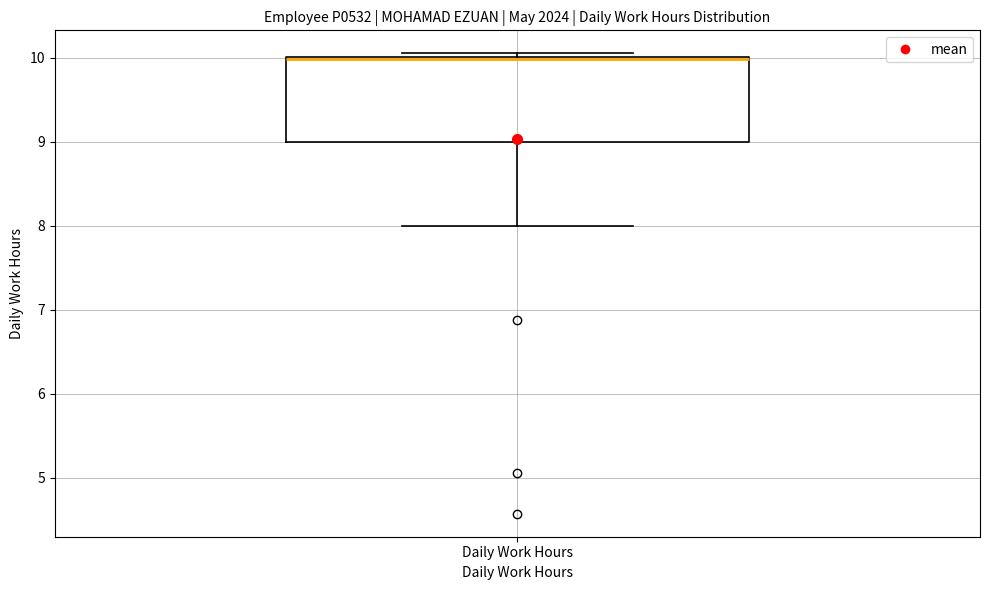

Transcribe this box plot: give where the median line is, the range the box spans, and where the two whiskers end, as read against the y-axis. The values are not printed on the chart, so give them approximately, as read against the axis.

median 10.0, box 9.0 to 10.0, whiskers 8.0 to 10.1